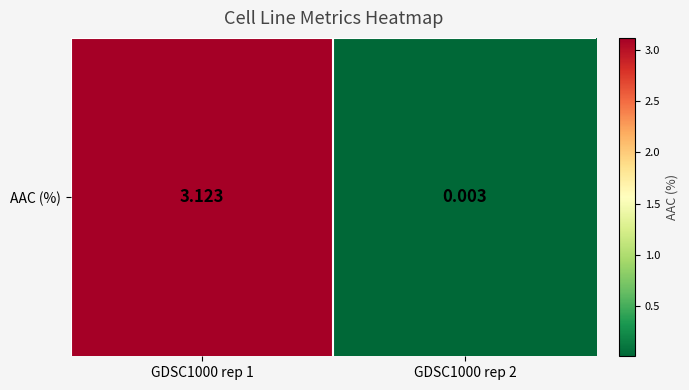

The value at GDSC1000 rep 2 is 0.0. True or false?

False